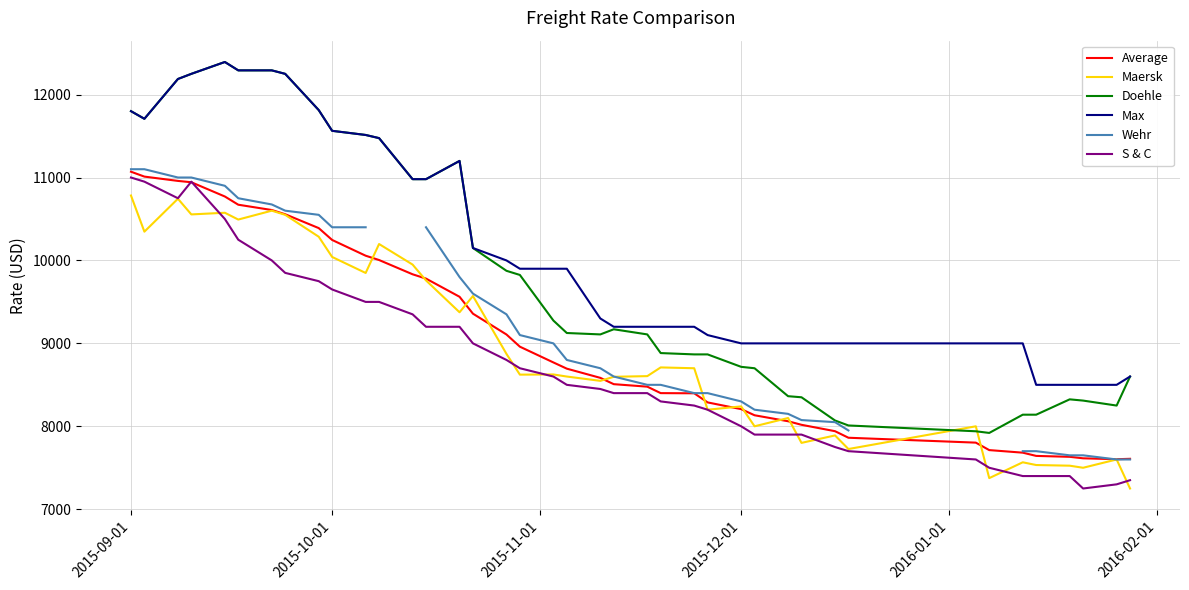

True or false: Max and Doehle intersect in this chart.

False